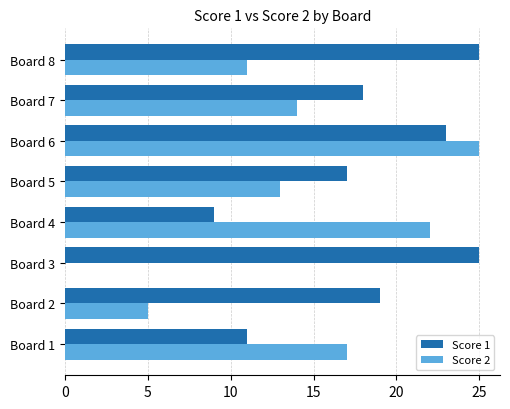

What is the total value across all series at Board 6?

48